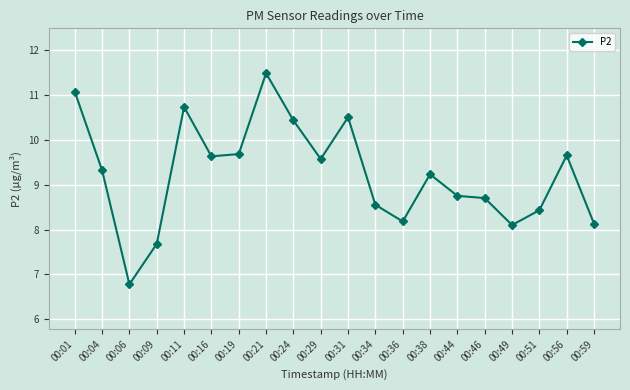

What is the average value?

9.2